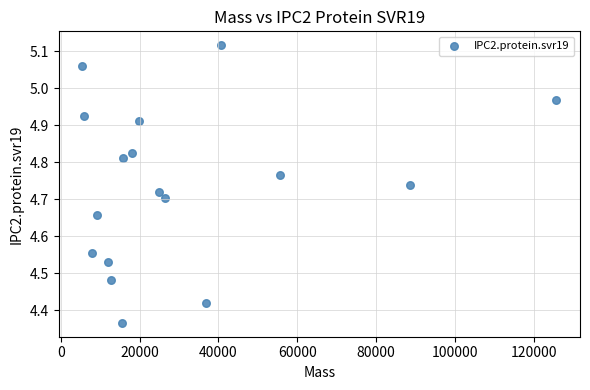

What is the range of X values (max minus min)?

120269.9